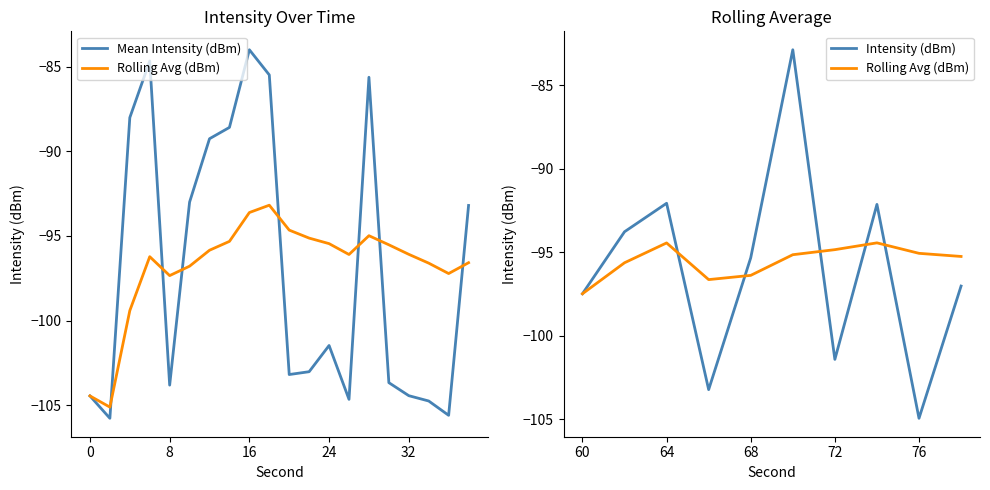

Does the chart have visible grid lines?

No